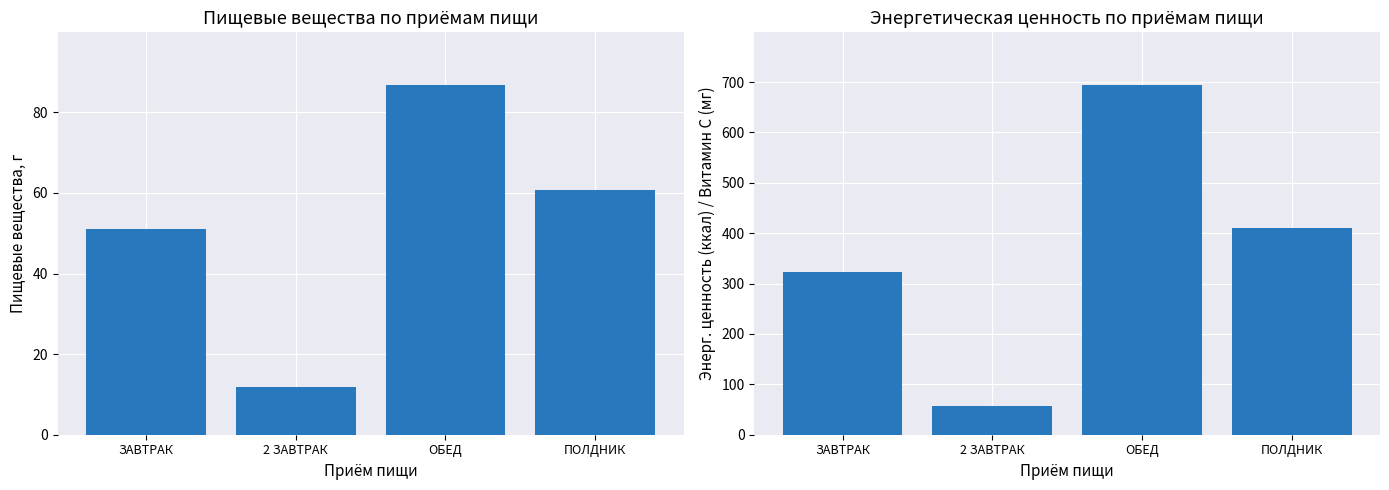

What is the spread (max minus min) of values at 2 ЗАВТРАК?

44.6